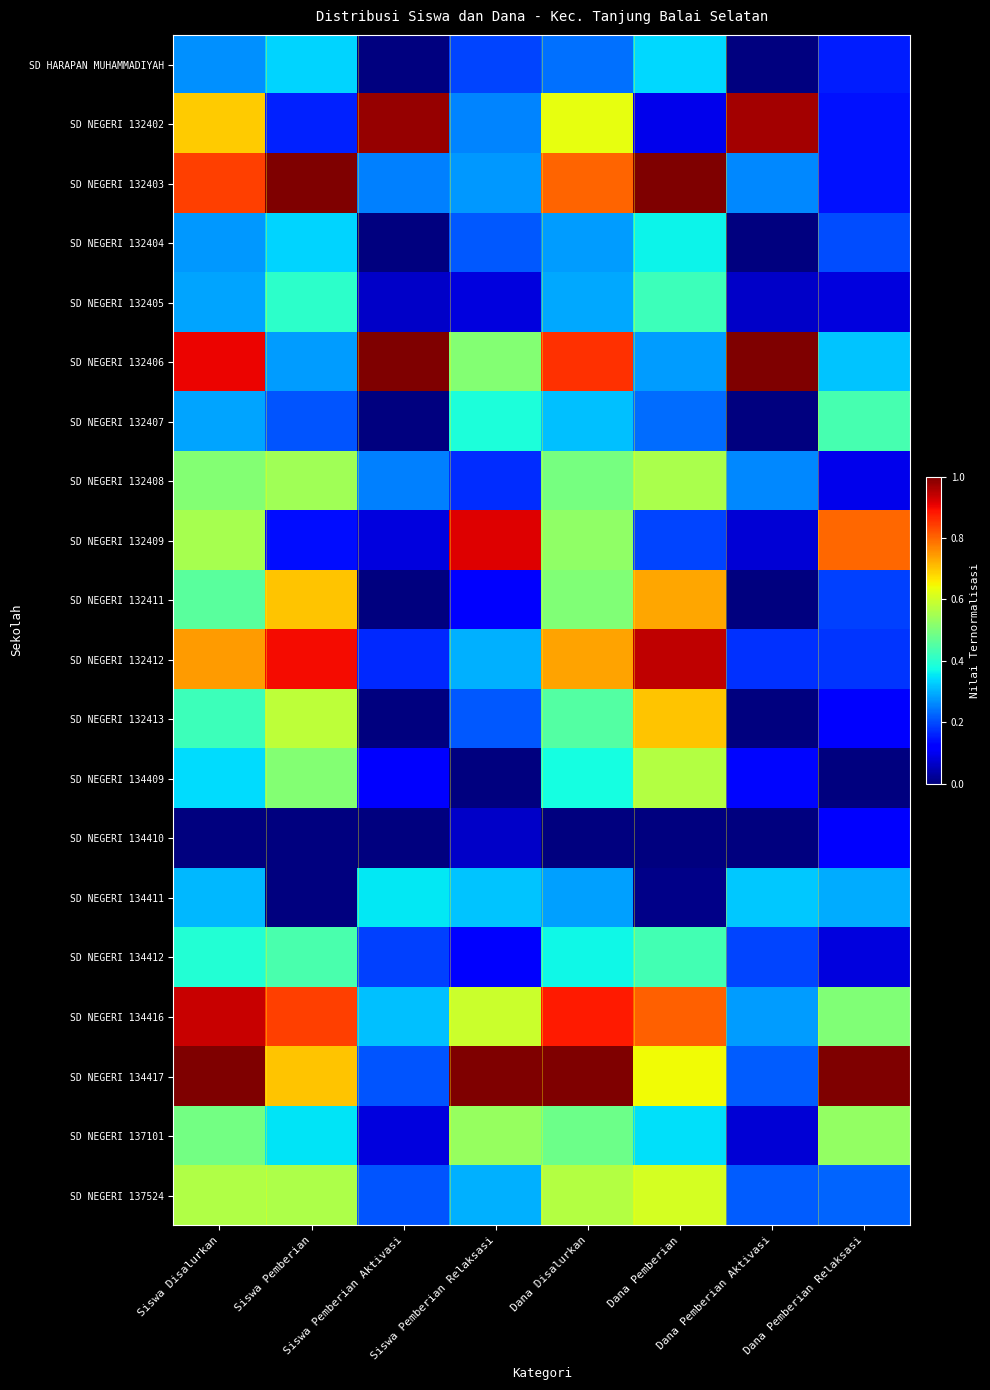

Rank the series at Dana Pemberian from highest to lowest value.

SD NEGERI 132403, SD NEGERI 132412, SD NEGERI 134416, SD NEGERI 132411, SD NEGERI 132413, SD NEGERI 134417, SD NEGERI 137524, SD NEGERI 134409, SD NEGERI 132408, SD NEGERI 134412, SD NEGERI 132405, SD NEGERI 132404, SD NEGERI 137101, SD HARAPAN MUHAMMADIYAH, SD NEGERI 132406, SD NEGERI 132407, SD NEGERI 132409, SD NEGERI 132402, SD NEGERI 134411, SD NEGERI 134410